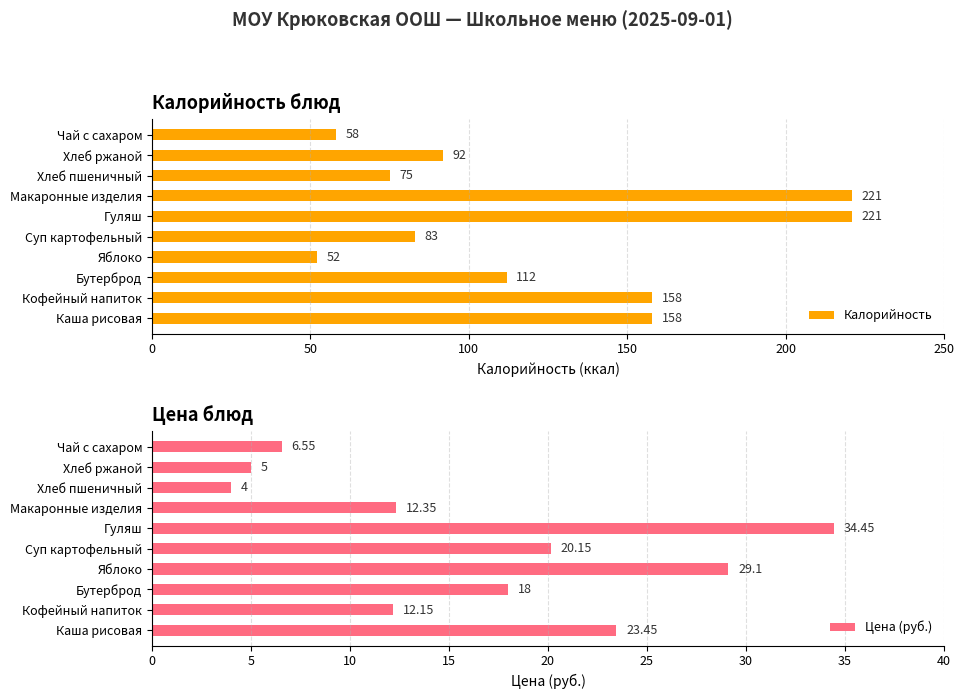

The Калорийность series shows 123 at Хлеб ржаной. True or false?

False